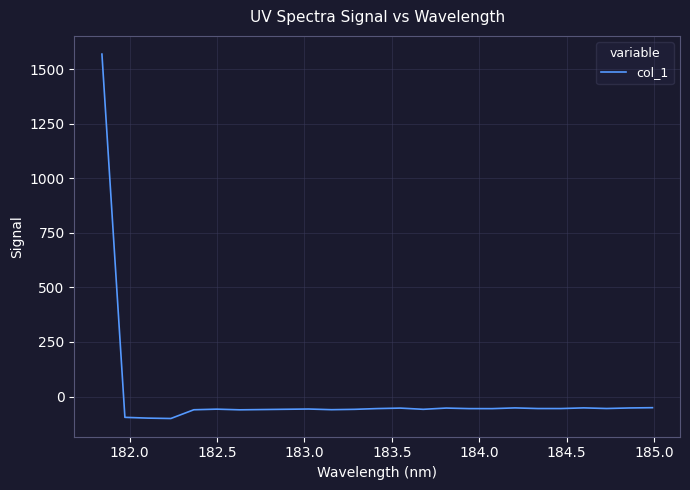

What is the greatest value displayed?

1568.6